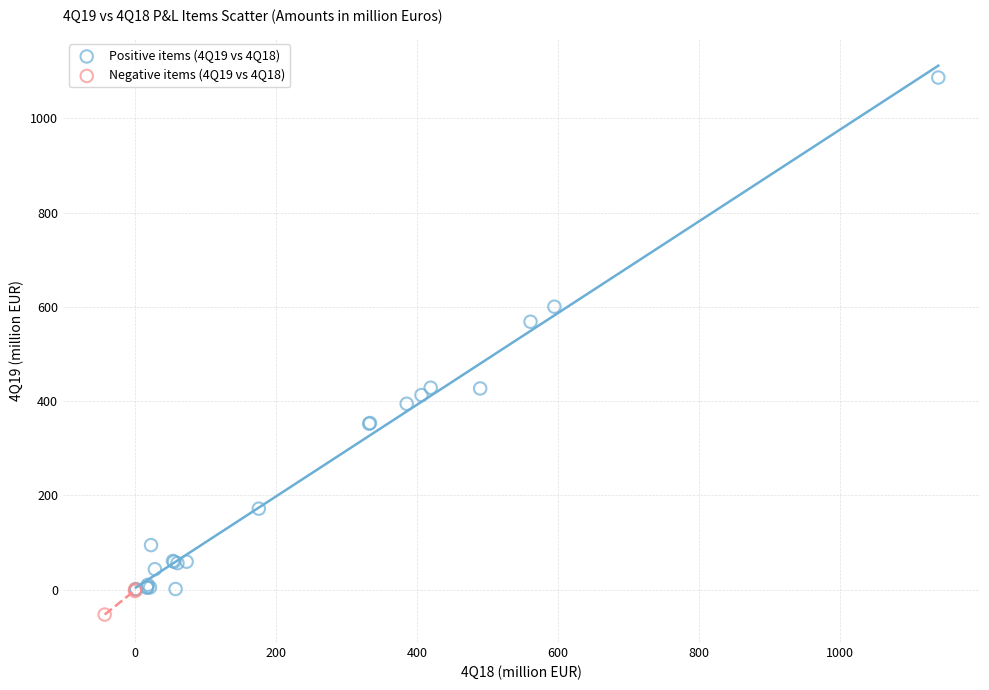

Which series contains the lowest Y value?

Negative items (4Q19 vs 4Q18)